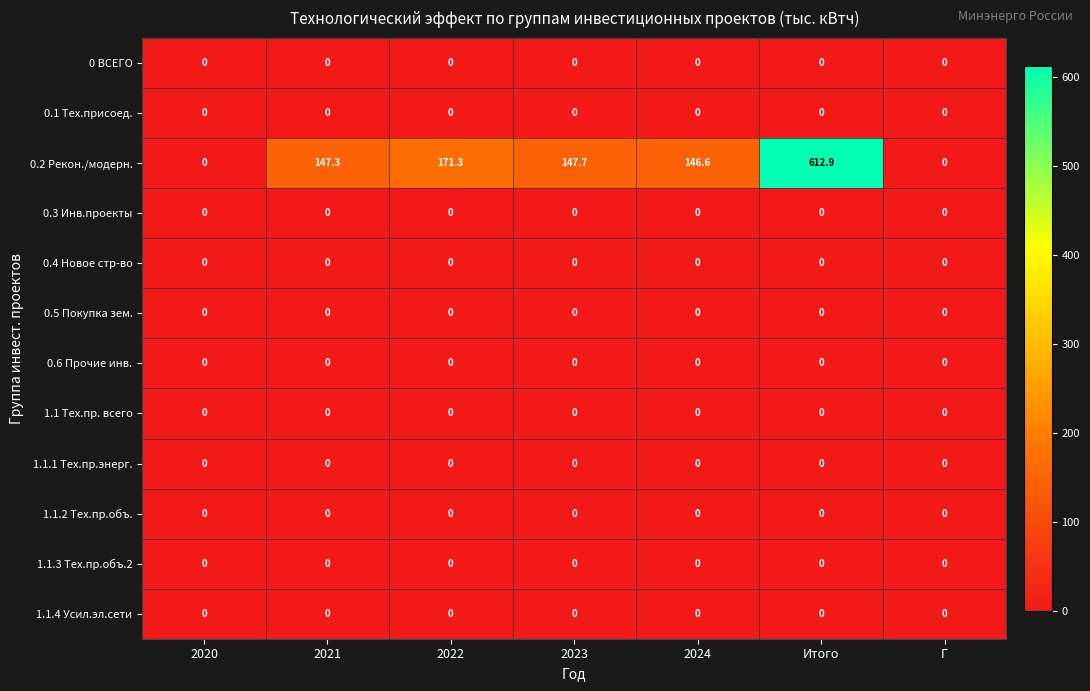

The value of 0.6 Прочие инв. at Г is 0.0. True or false?

True